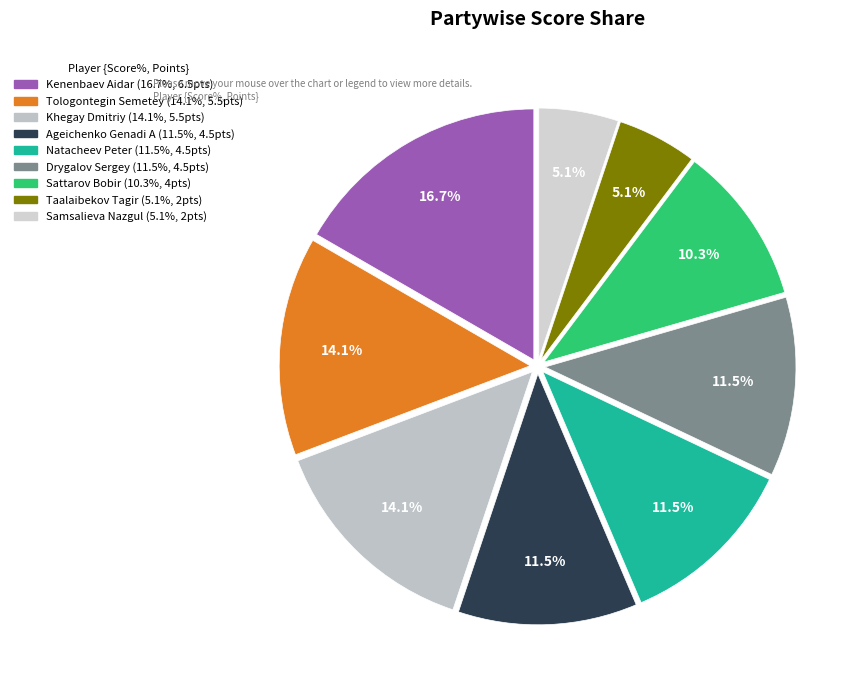

Which has a higher value, Samsalieva Nazgul or Khegay Dmitriy?

Khegay Dmitriy